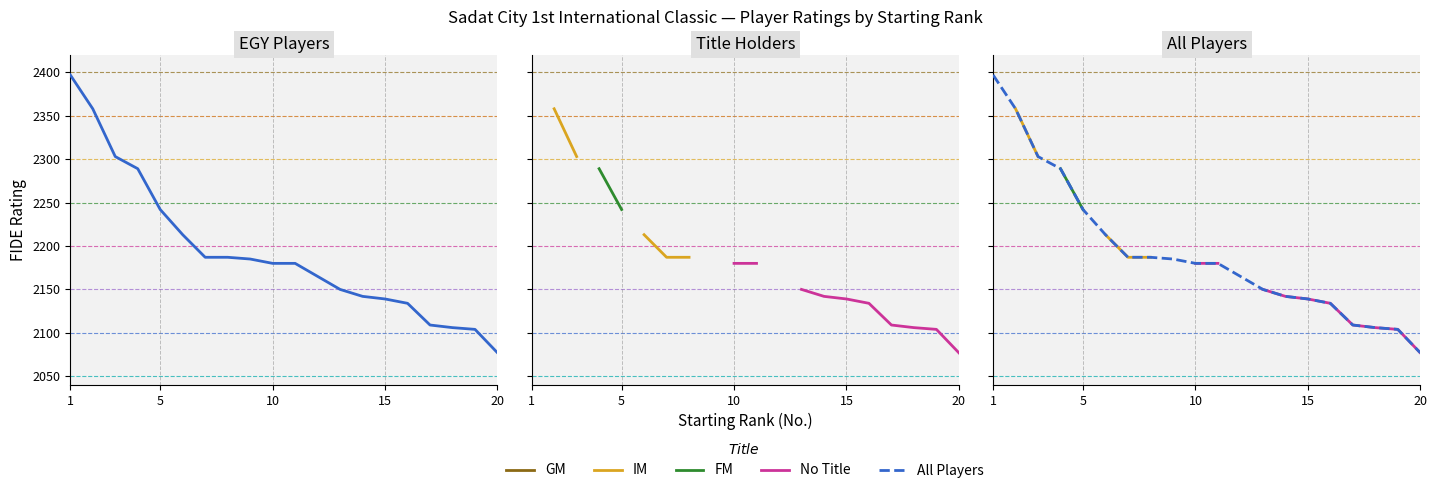

At how many categories does at least one series exceed 2103?

19